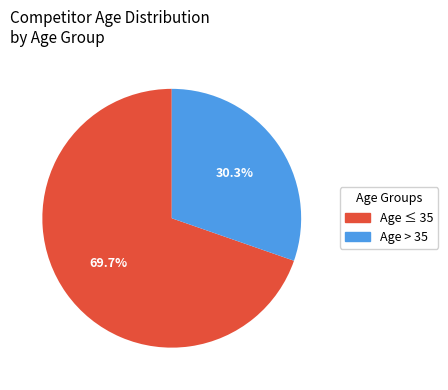

Which category has the biggest portion of the pie?

Age ≤ 35